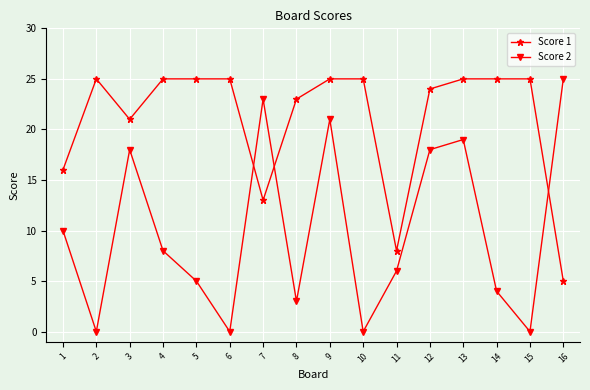

Read the Score 2 value at 11, to the nearest 5.

5